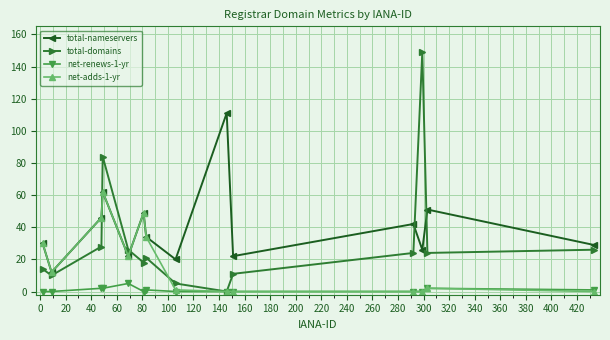

What is the minimum value for total-nameservers?

12